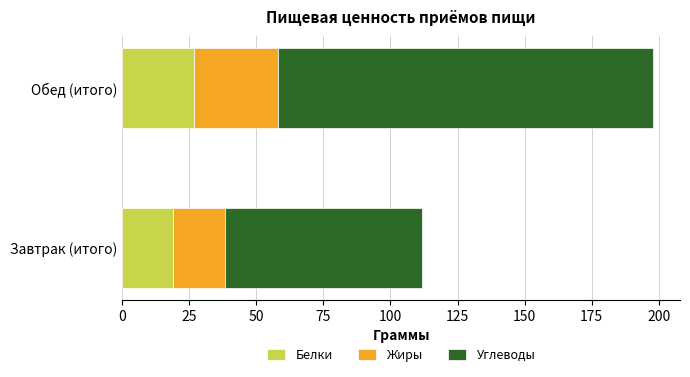

What is the total value across all series at Обед (итого)?

198.0